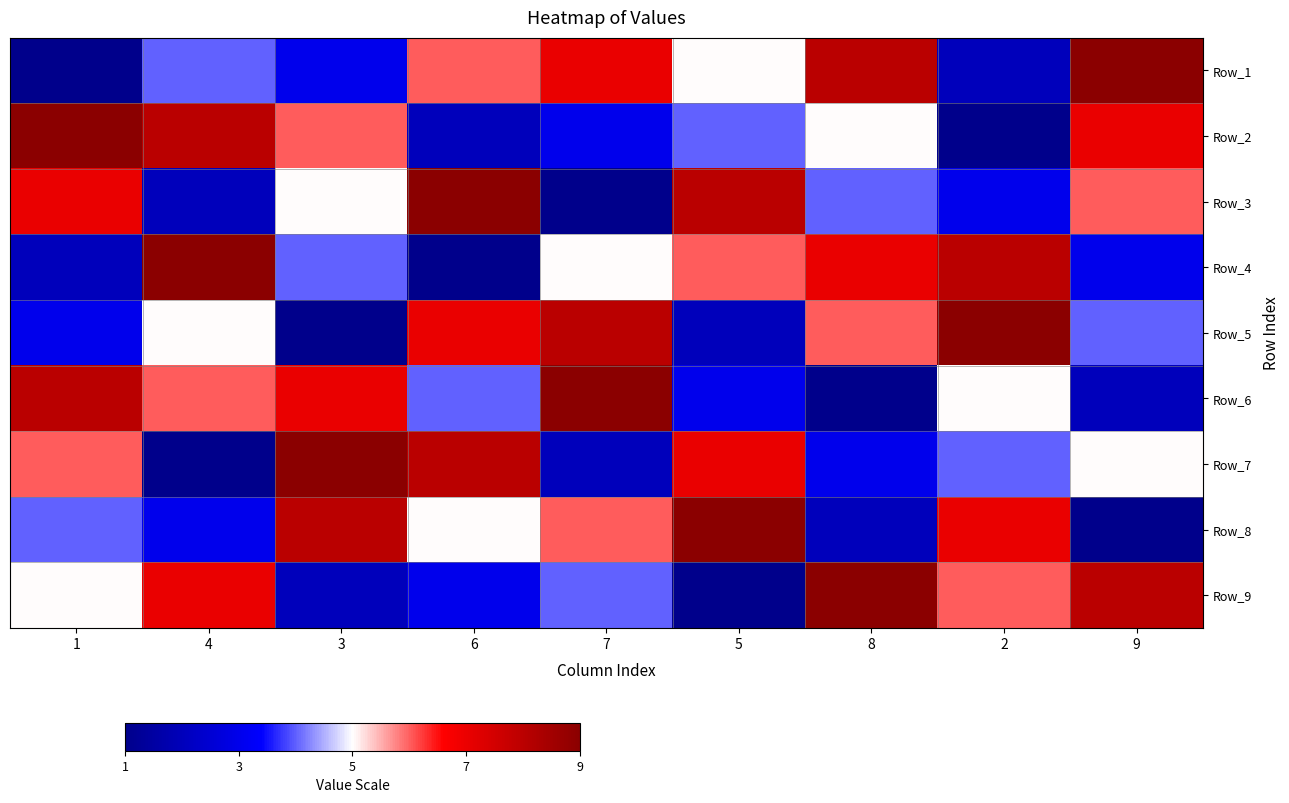

Reading left to right, transcribe all the data shown in this chart.

Row_1: 1=1	4=4	3=3	6=6	7=7	5=5	8=8	2=2	9=9
Row_2: 1=9	4=8	3=6	6=2	7=3	5=4	8=5	2=1	9=7
Row_3: 1=7	4=2	3=5	6=9	7=1	5=8	8=4	2=3	9=6
Row_4: 1=2	4=9	3=4	6=1	7=5	5=6	8=7	2=8	9=3
Row_5: 1=3	4=5	3=1	6=7	7=8	5=2	8=6	2=9	9=4
Row_6: 1=8	4=6	3=7	6=4	7=9	5=3	8=1	2=5	9=2
Row_7: 1=6	4=1	3=9	6=8	7=2	5=7	8=3	2=4	9=5
Row_8: 1=4	4=3	3=8	6=5	7=6	5=9	8=2	2=7	9=1
Row_9: 1=5	4=7	3=2	6=3	7=4	5=1	8=9	2=6	9=8